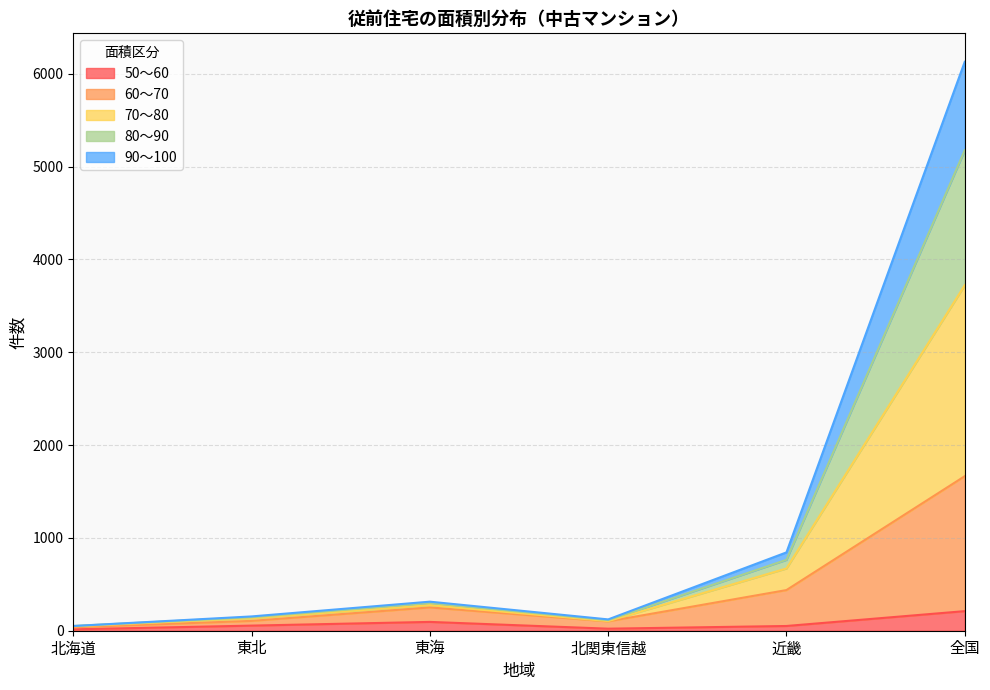

At which category is the sum across all series the highest?

全国